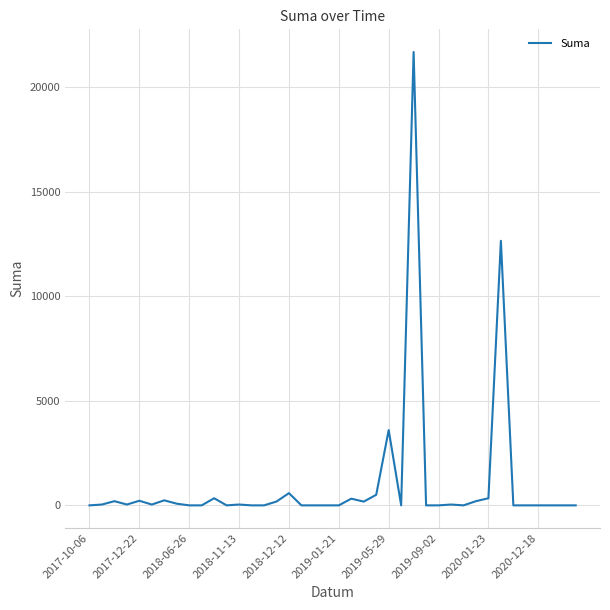

What is the maximum value shown in the chart?

21678.0